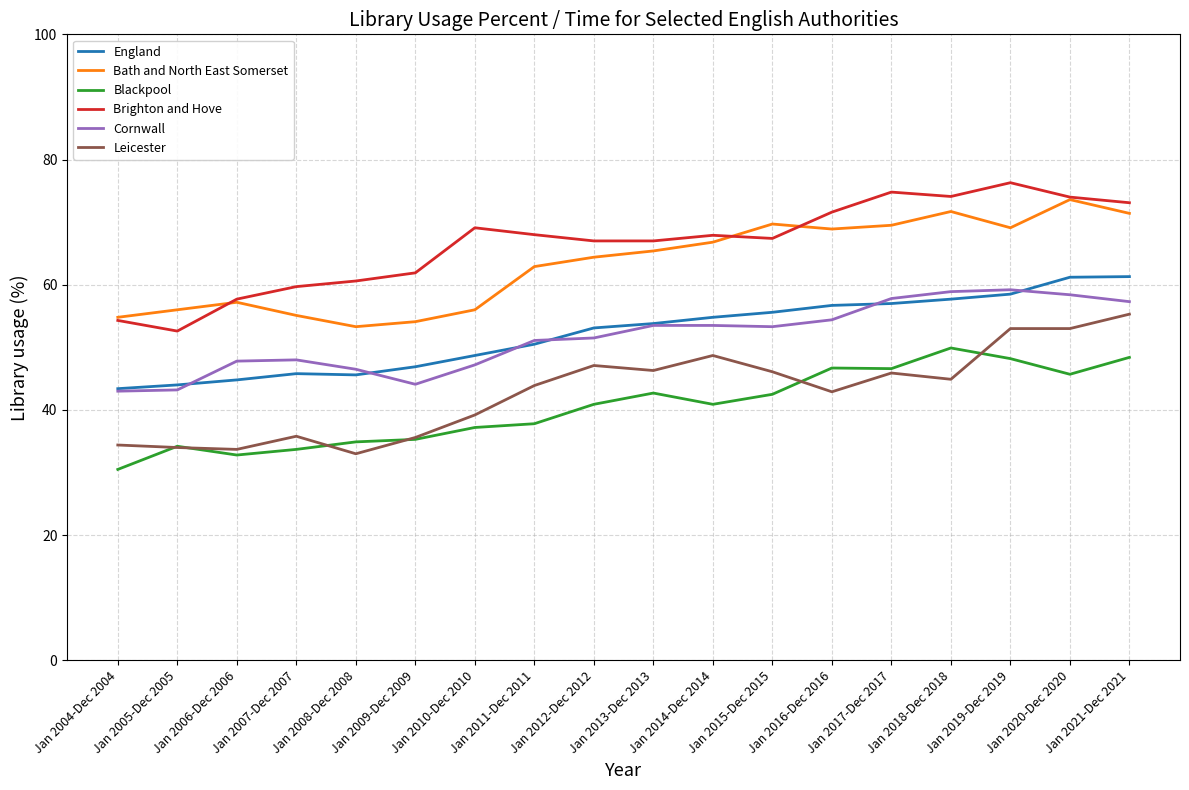

What is the minimum value for Bath and North East Somerset?

53.3